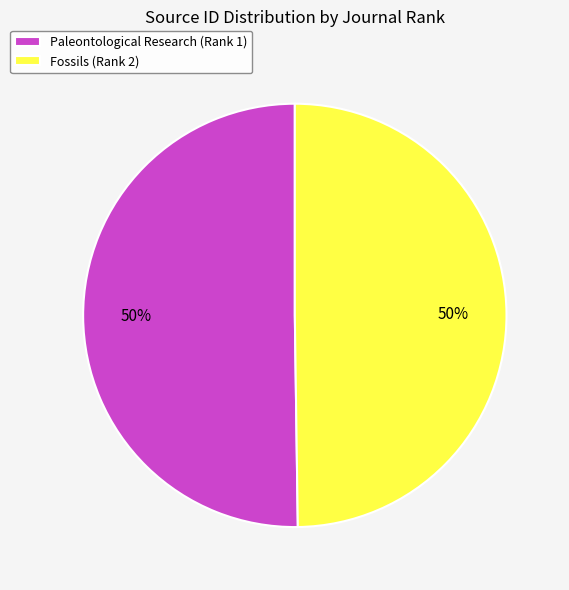

True or false: Paleontological Research (Rank 1) accounts for 57% of the total.

False